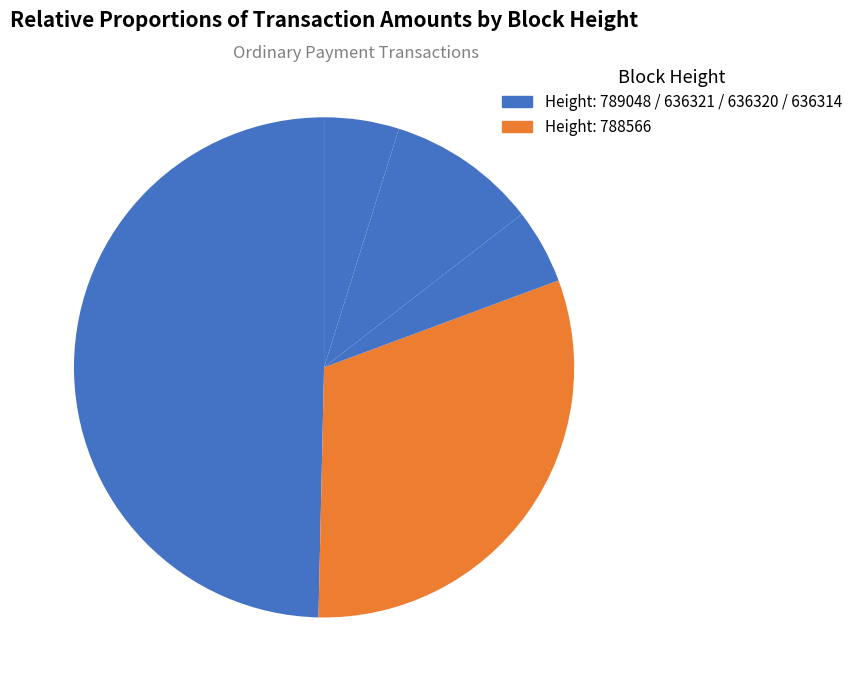

What is the smallest slice in the pie chart?

636321